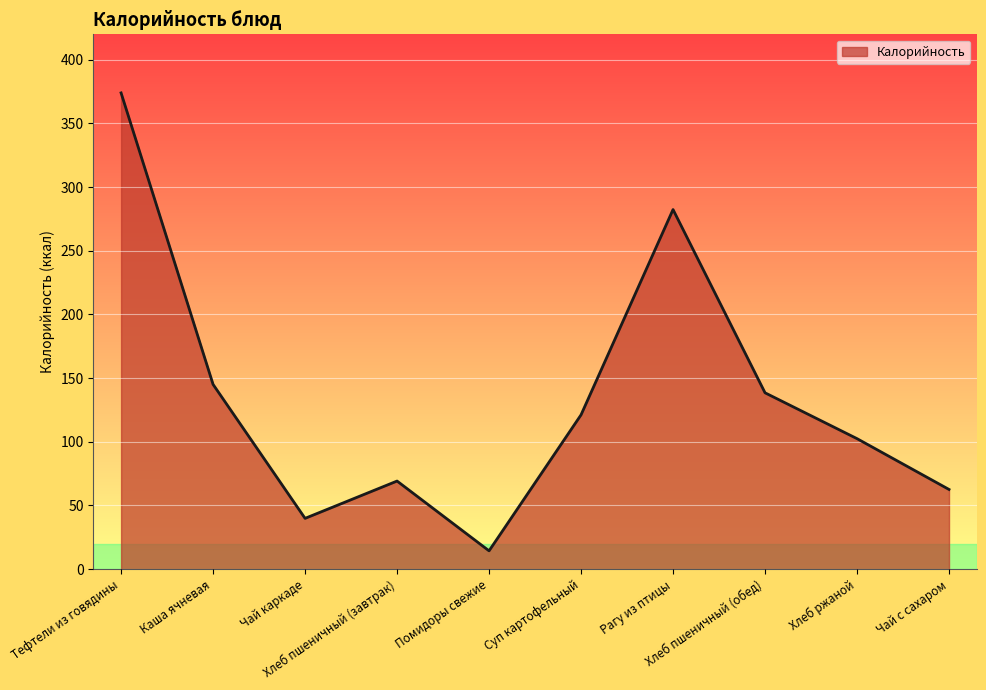

What is the approximate value at Хлеб ржаной?

102.5